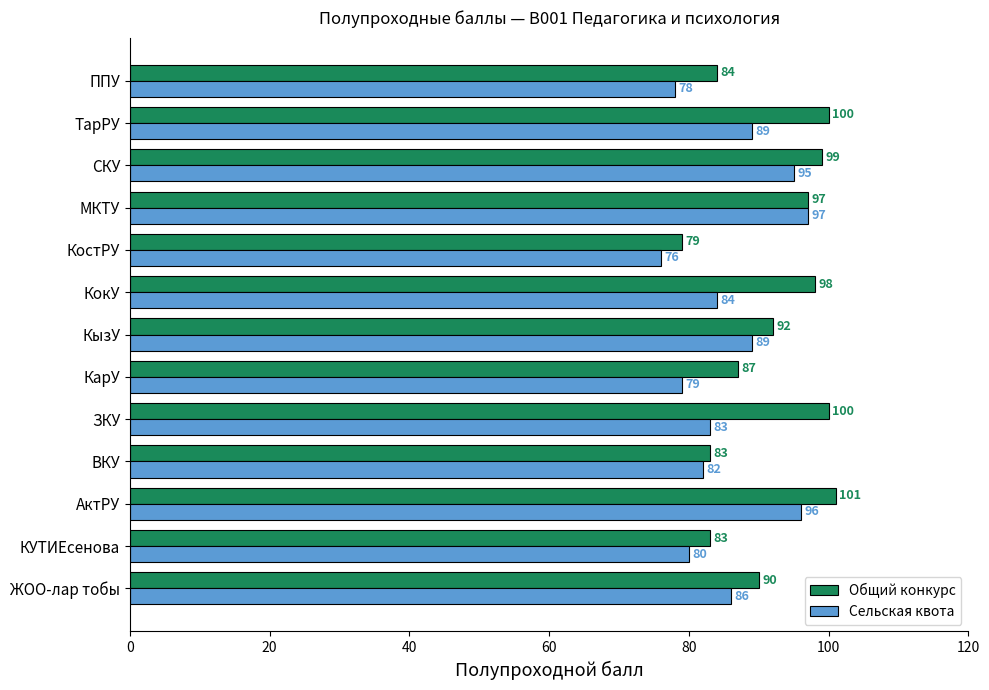

What is the sum of all Общий конкурс values?

1193